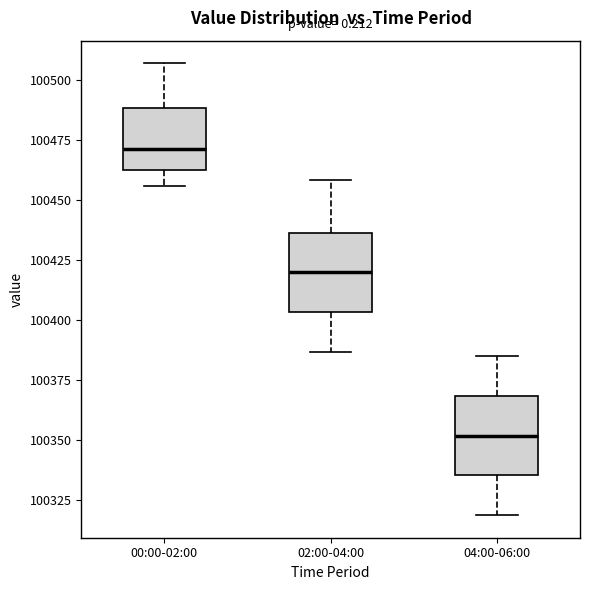

Reading left to right, read every box against the y-axis: the position of its median line, the range the box covers, and the ends of its whiskers. The values are not printed on the chart, so give them approximately, as read against the axis.

00:00-02:00: median 100470, box 100465 to 100490, whiskers 100455 to 100505
02:00-04:00: median 100420, box 100405 to 100435, whiskers 100385 to 100460
04:00-06:00: median 100350, box 100335 to 100370, whiskers 100320 to 100385